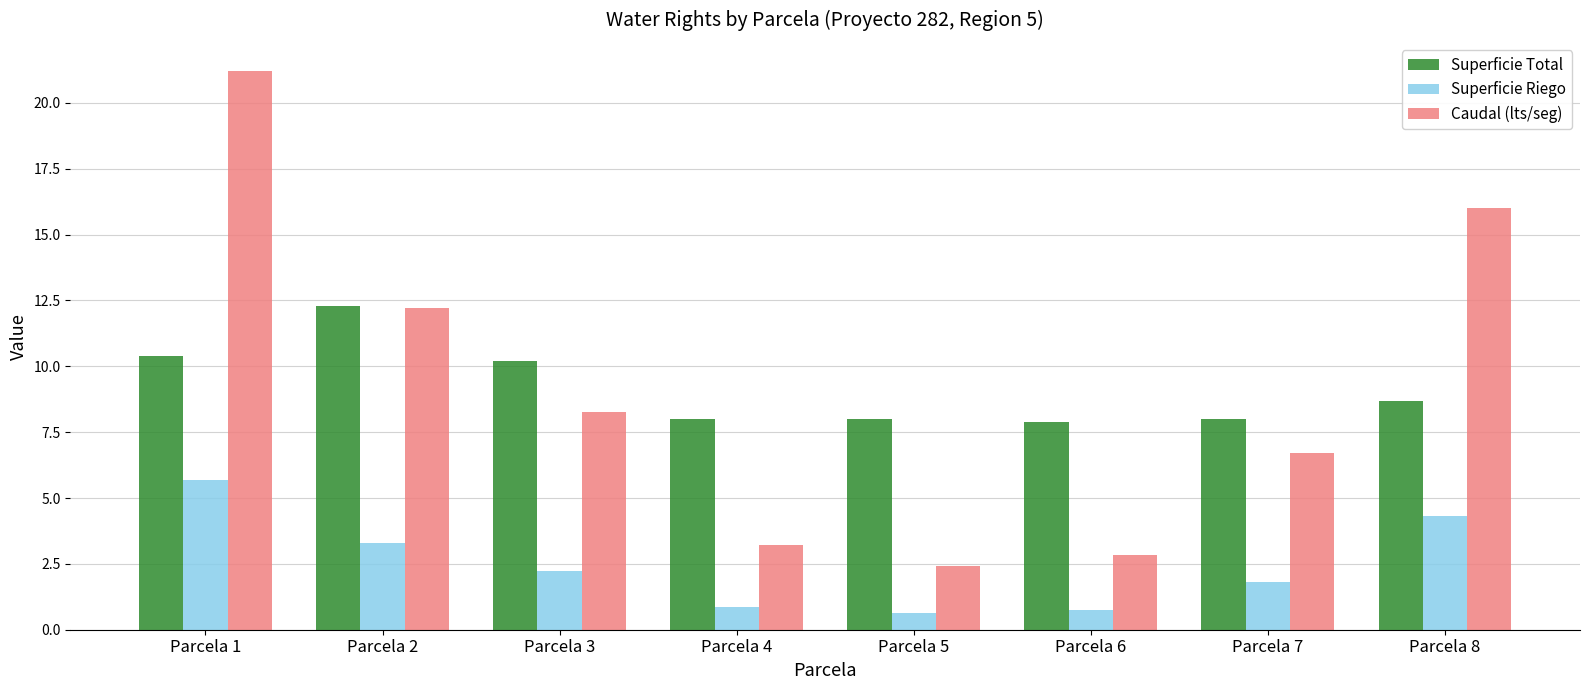

Rank the series by their maximum value, from highest to lowest.

Caudal (lts/seg), Superficie Total, Superficie Riego